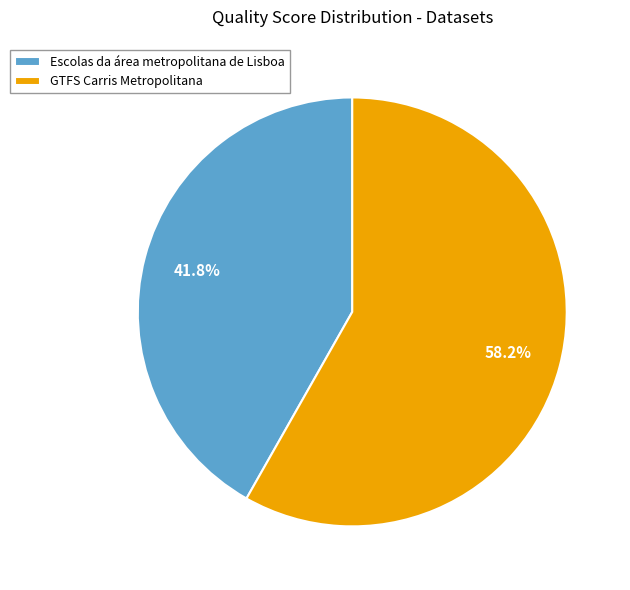

To the nearest percent, what percentage of the pie is GTFS Carris Metropolitana?

58%